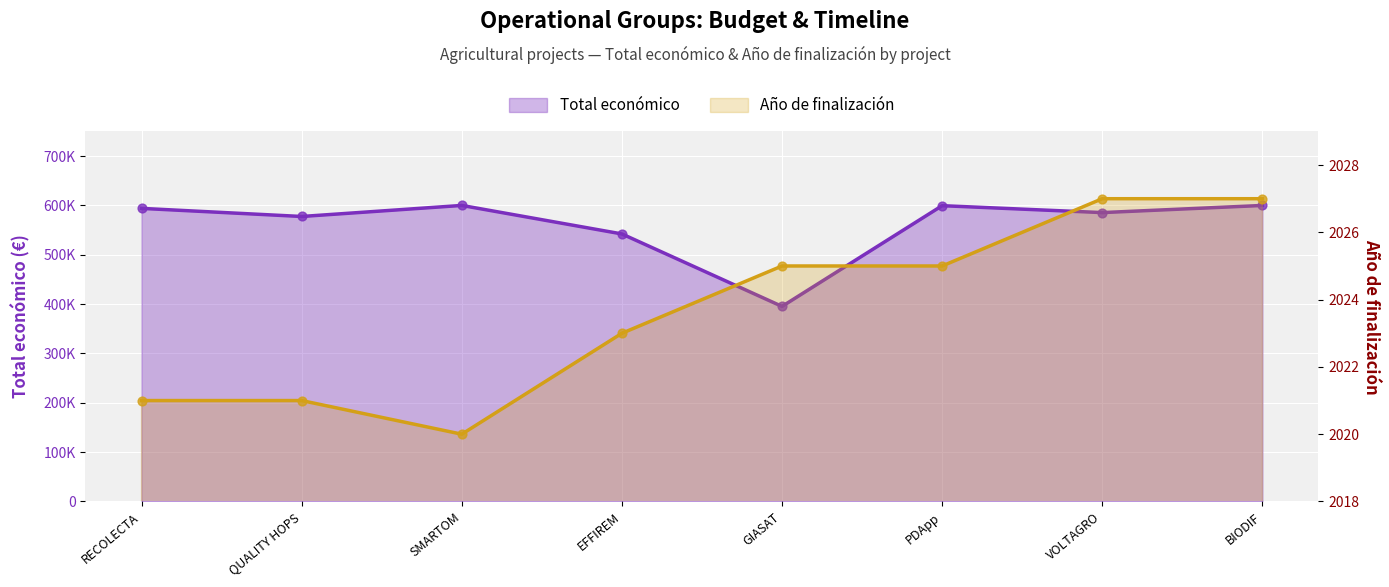

Which series reaches the maximum Y coordinate?

Total económico